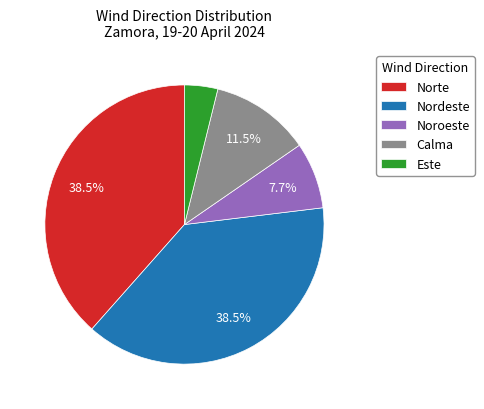

To the nearest percent, what is the combined percentage of Calma and Noroeste?

19%